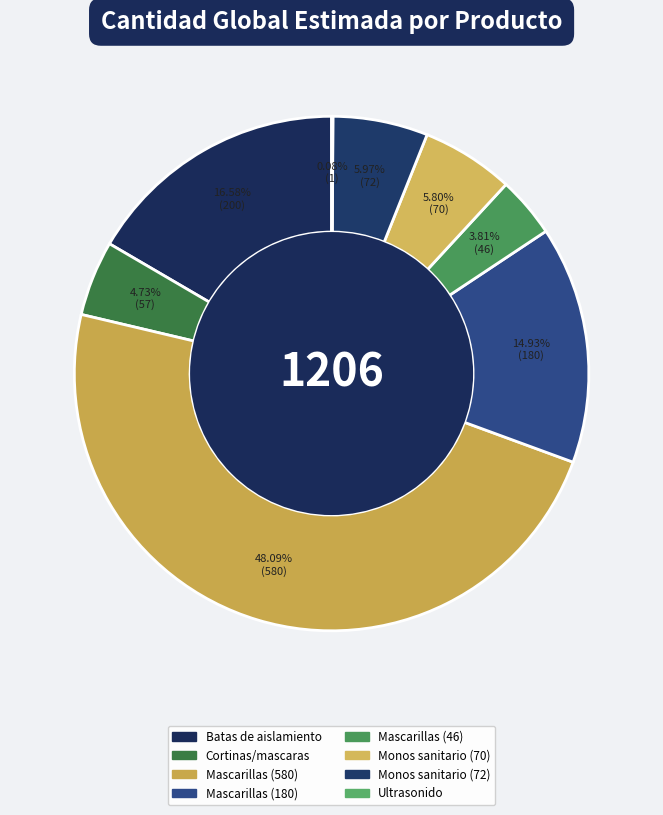

Between Batas de aislamiento and Monos sanitario (72), which is larger?

Batas de aislamiento